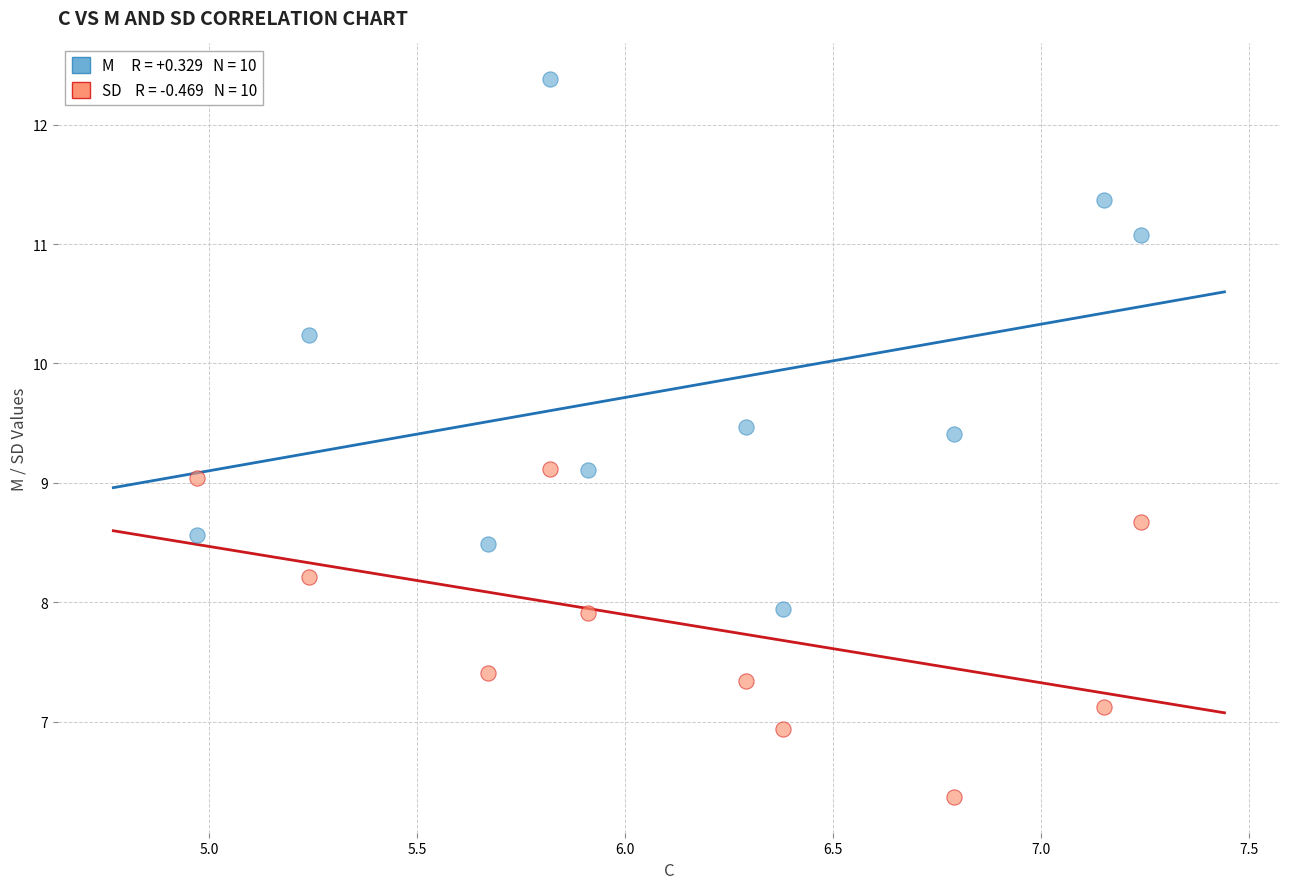

Across all data points, what is the range of Y values (max minus min)?

6.0